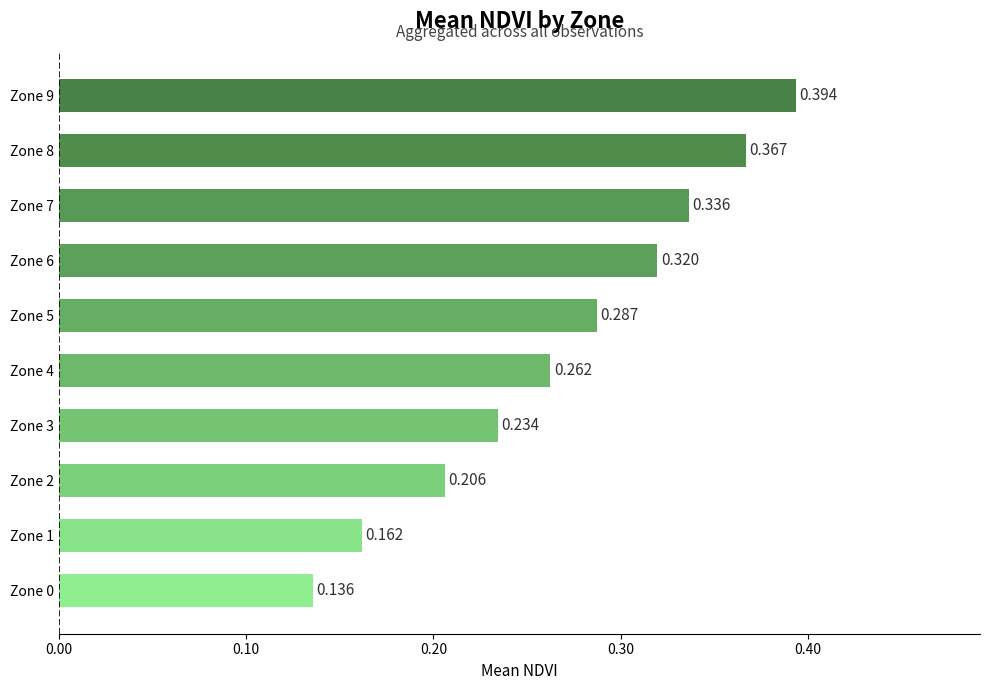

How many bars are there in total?

10